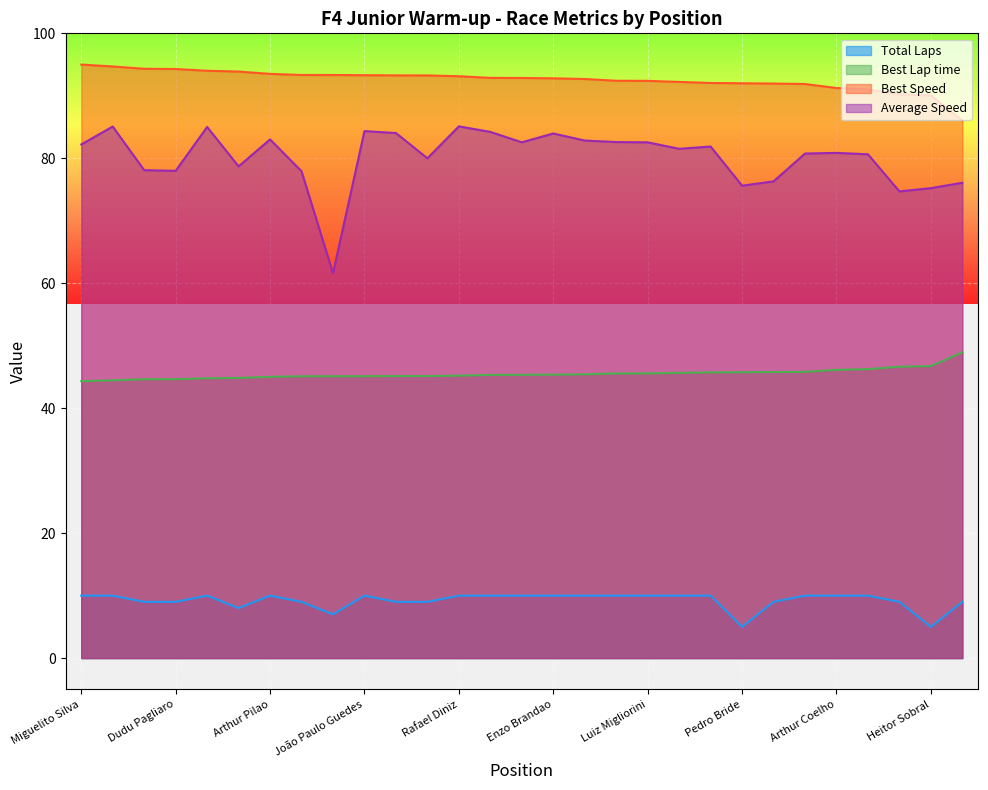

Between Lorenzo Schneider and Manu Clauset, which series saw the biggest shift?

Average Speed